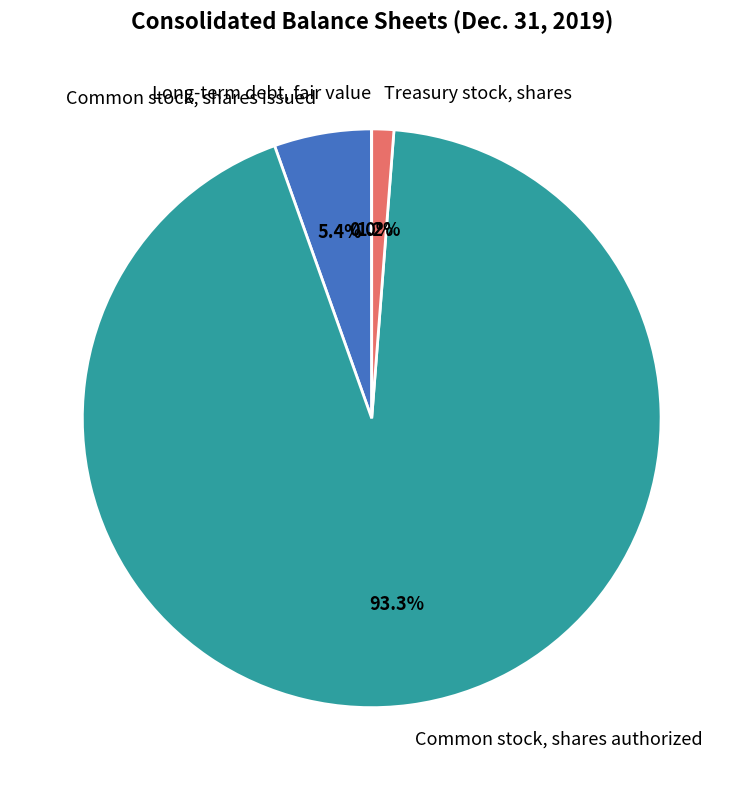

Do Common stock, shares authorized and Treasury stock, shares together represent more than half of the pie?

Yes